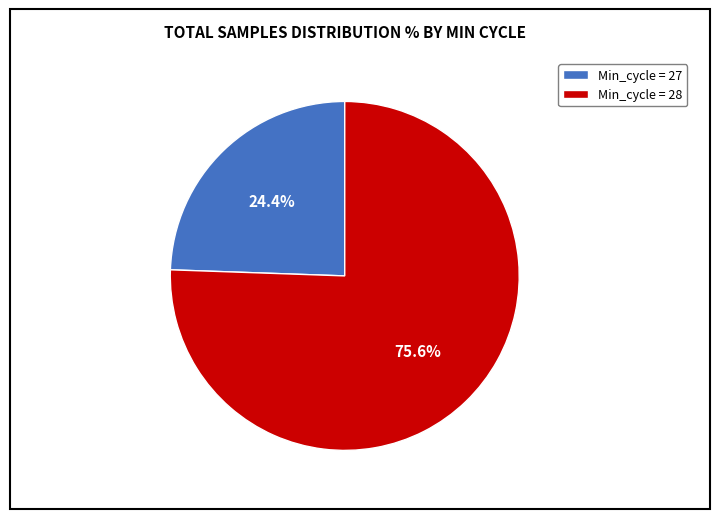

Rank the categories by value from lowest to highest.

Min_cycle = 27, Min_cycle = 28